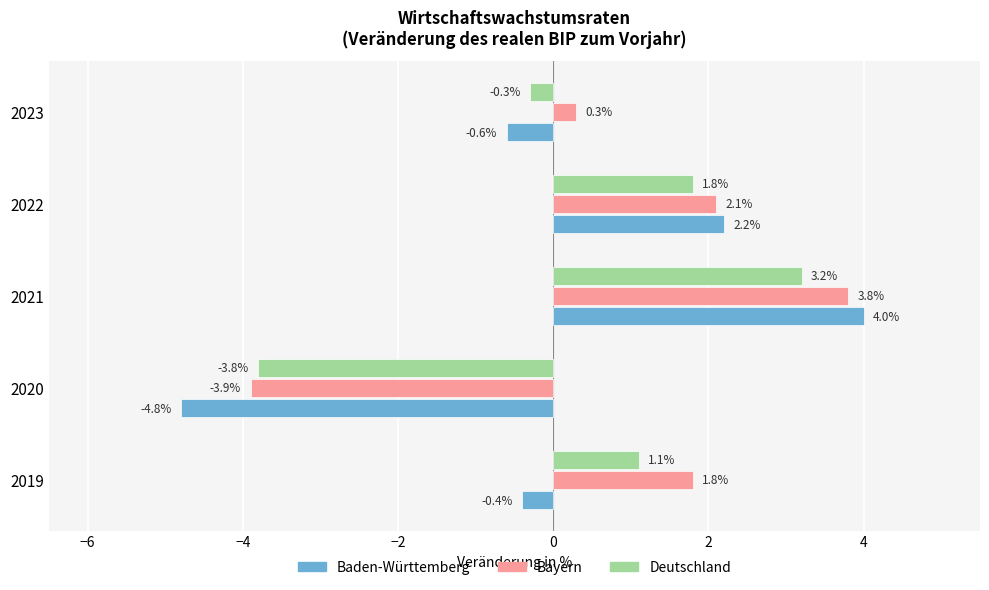

How many positive values does the Bayern series have?

4